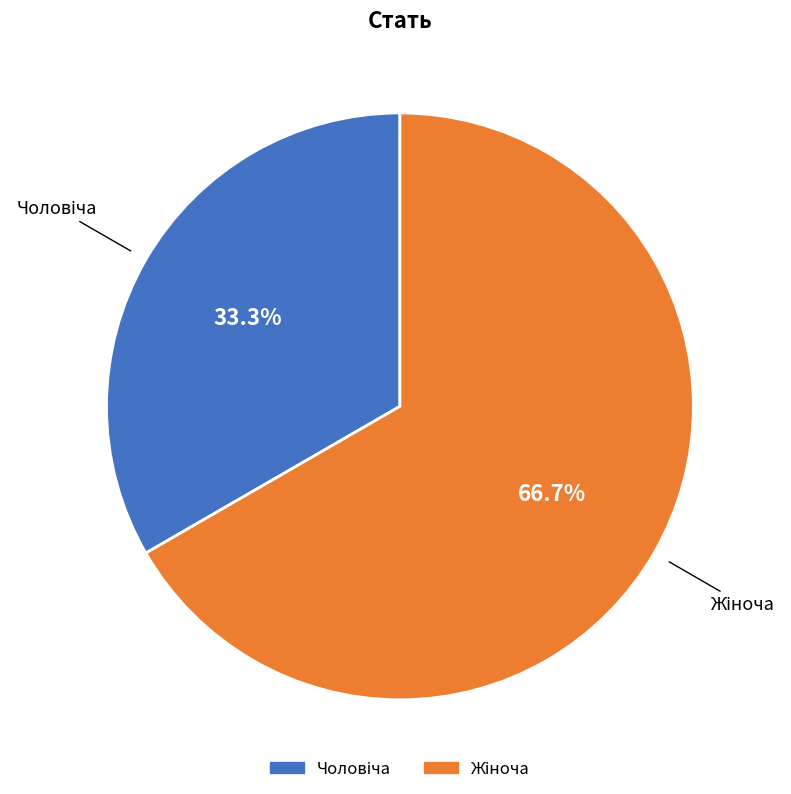

Is there a majority slice in this chart?

Yes